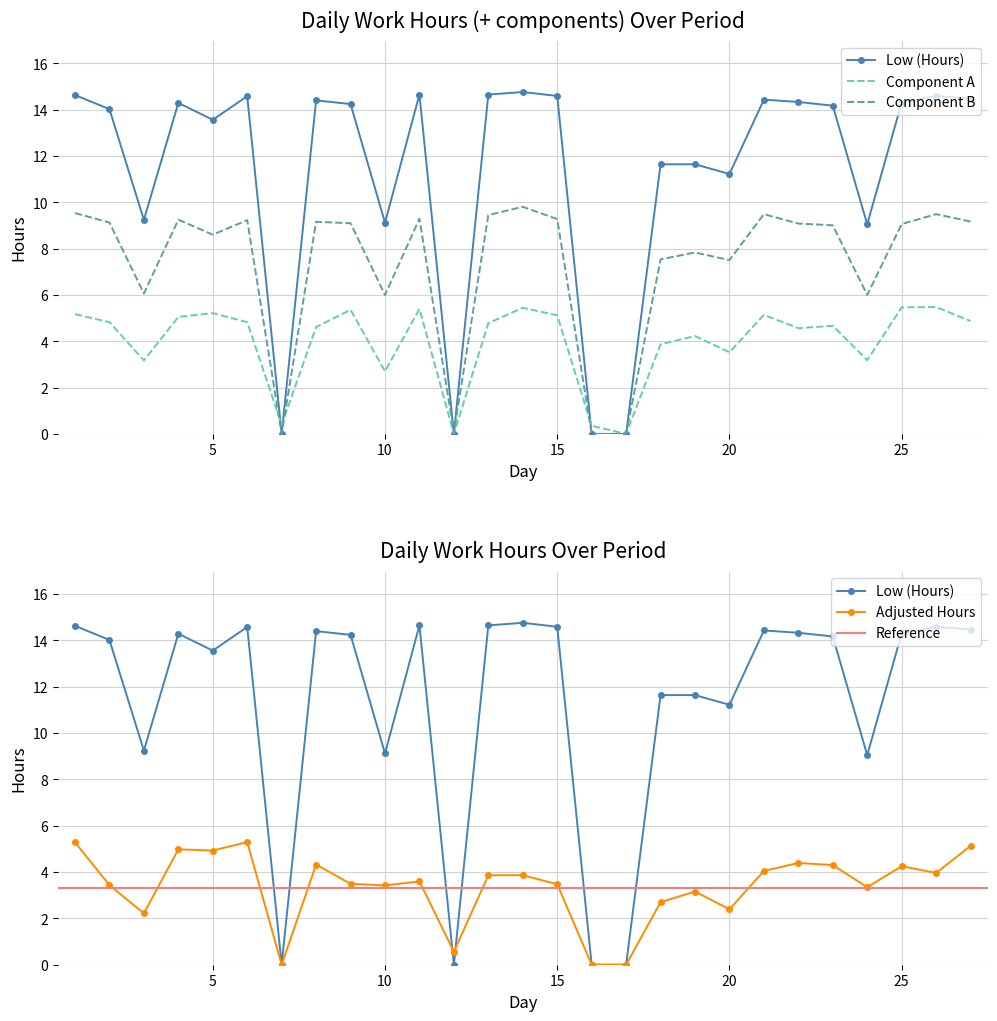

How many interior local valleys (lower than both neighbors) does the data have?

7